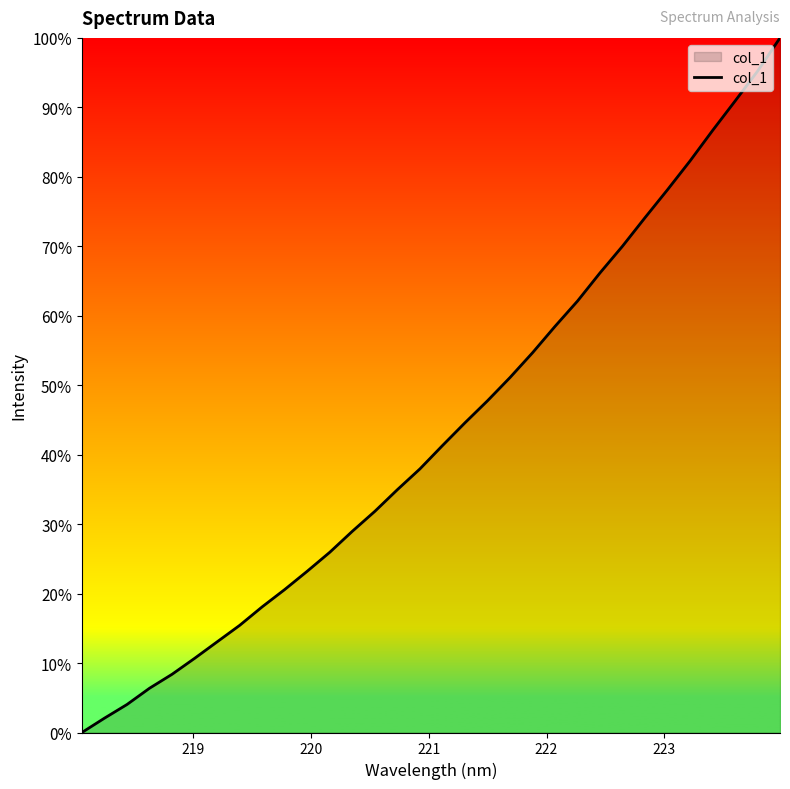

Does the chart have visible grid lines?

No